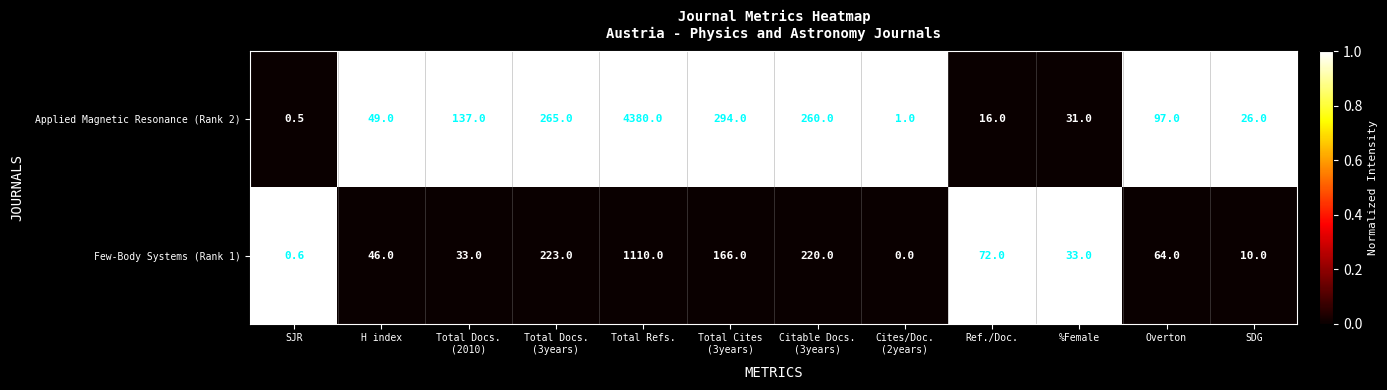

Rank the series by their maximum value, from lowest to highest.

Few-Body Systems (Rank 1), Applied Magnetic Resonance (Rank 2)